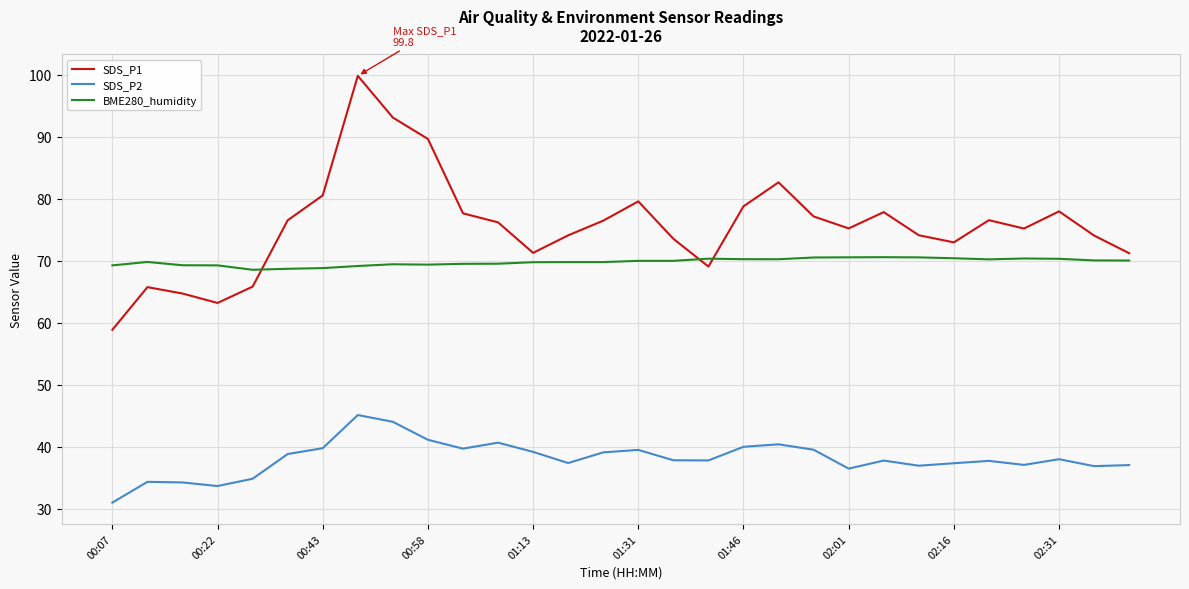

What is the minimum value shown in the chart?

31.0